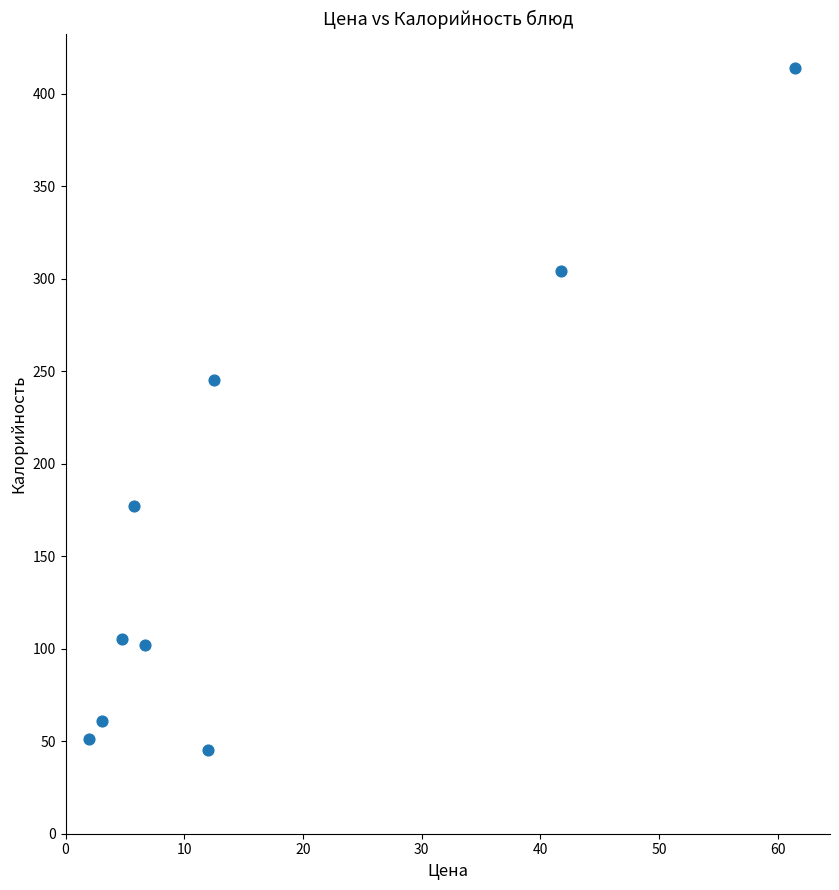

What Y value in the scatter plot is closest to 229?

245